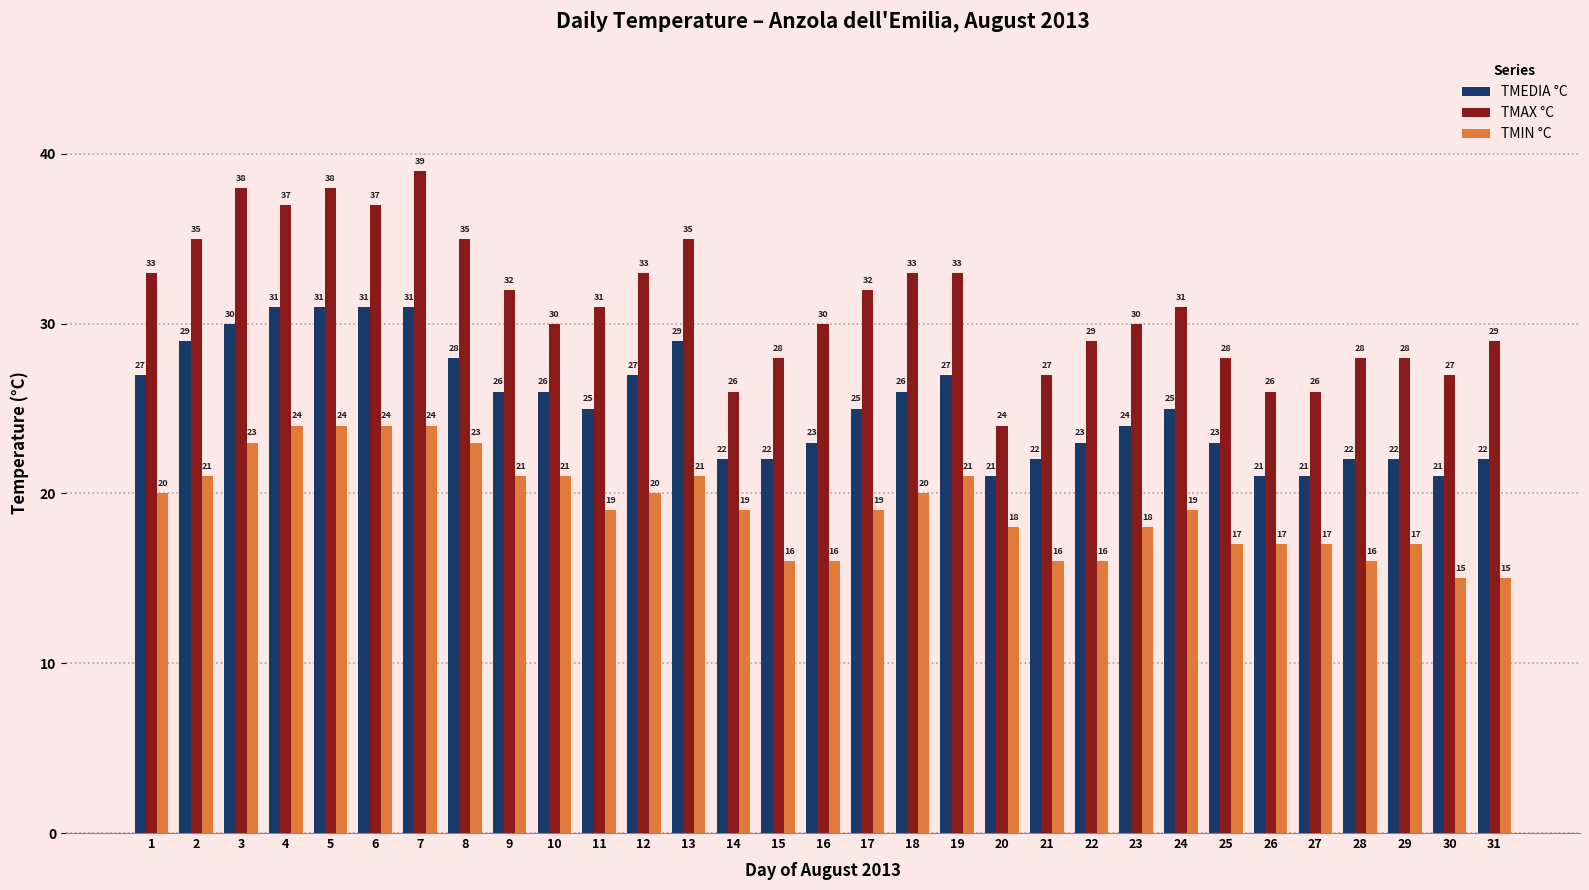

What is the value of the TMEDIA °C bar at the 27th from the left?

21